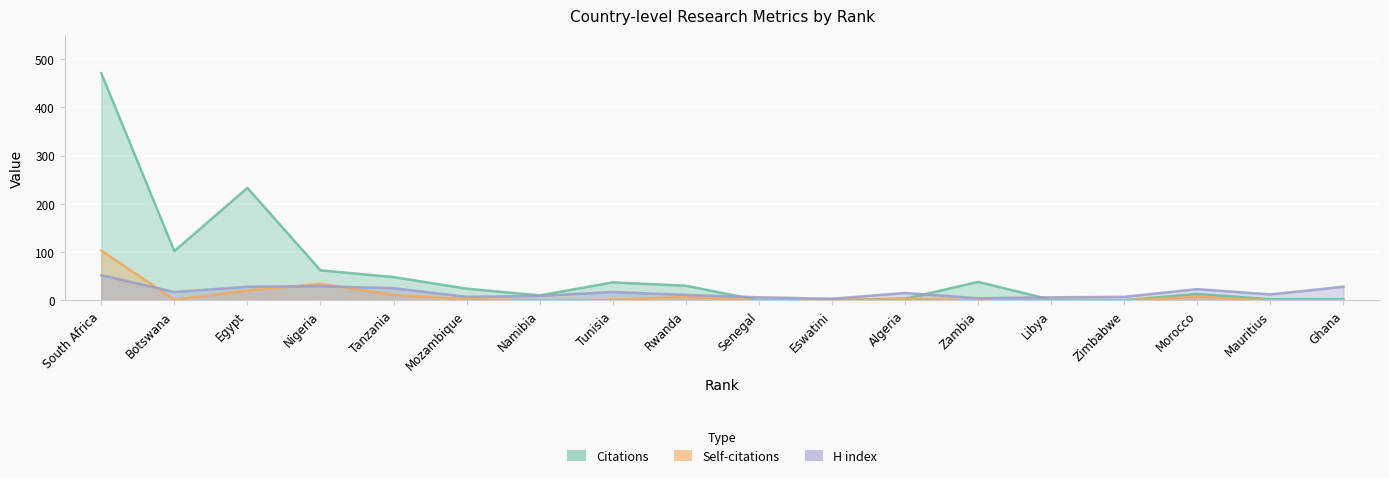

Is the value of Citations at Namibia greater than the value of Self-citations at Egypt?

No